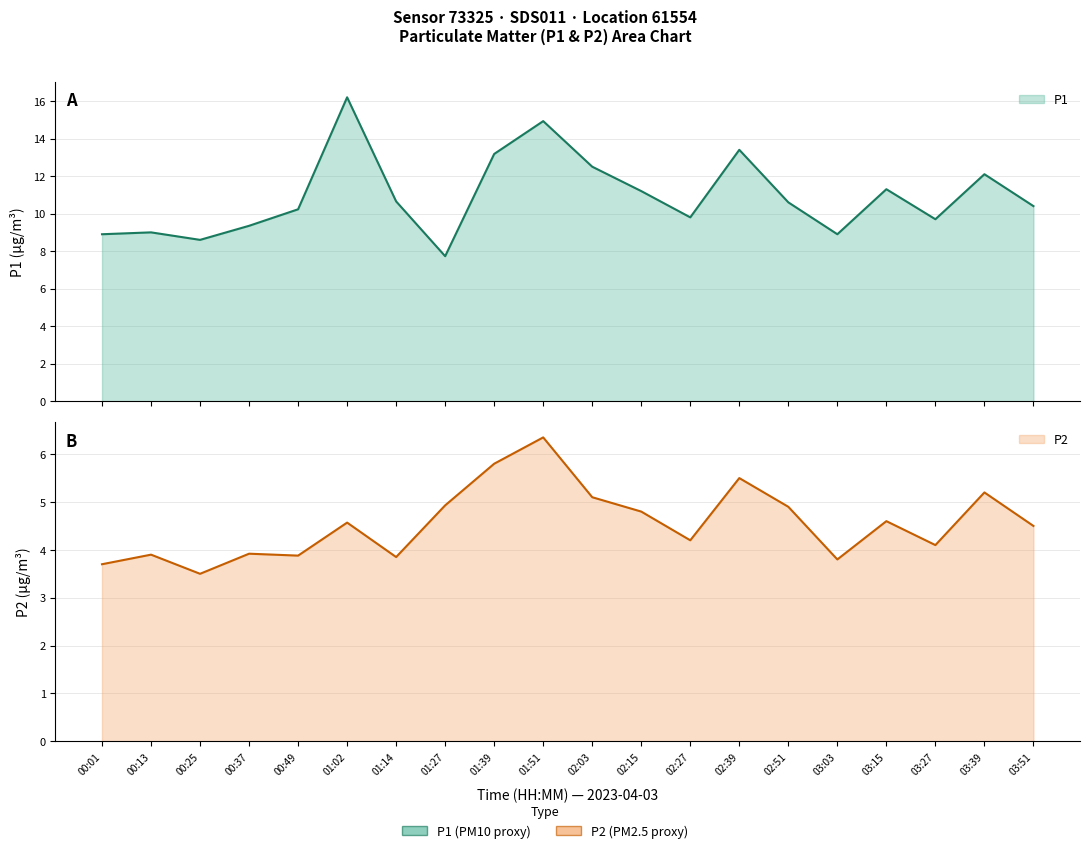

Reading left to right, extract all data points from this chart.

P1: 00:01=8.9	00:13=9.0	00:25=8.6	00:37=9.3	00:49=10.2	01:02=16.2	01:14=10.7	01:27=7.7	01:39=13.2	01:51=14.9	02:03=12.5	02:15=11.2	02:27=9.8	02:39=13.4	02:51=10.6	03:03=8.9	03:15=11.3	03:27=9.7	03:39=12.1	03:51=10.4
P2: 00:01=3.7	00:13=3.9	00:25=3.5	00:37=3.9	00:49=3.9	01:02=4.6	01:14=3.9	01:27=4.9	01:39=5.8	01:51=6.3	02:03=5.1	02:15=4.8	02:27=4.2	02:39=5.5	02:51=4.9	03:03=3.8	03:15=4.6	03:27=4.1	03:39=5.2	03:51=4.5